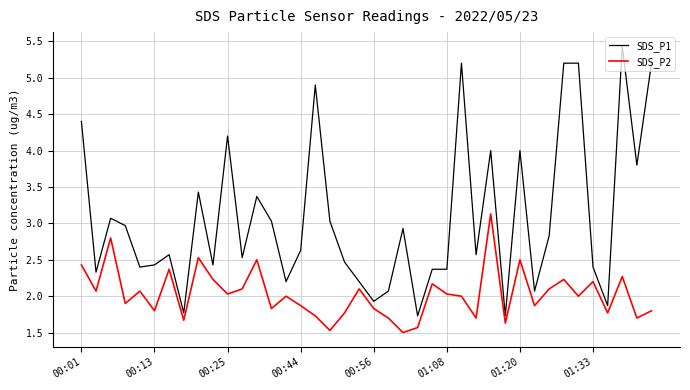

What are all the series names shown in the legend?

SDS_P1, SDS_P2